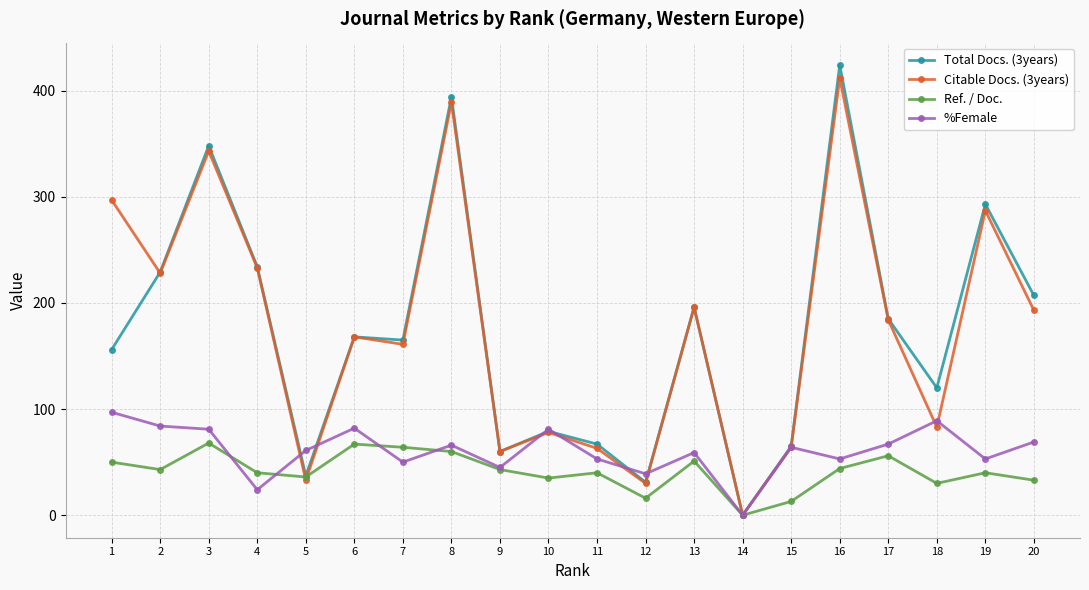

Which category has the lowest value in the %Female series?

14